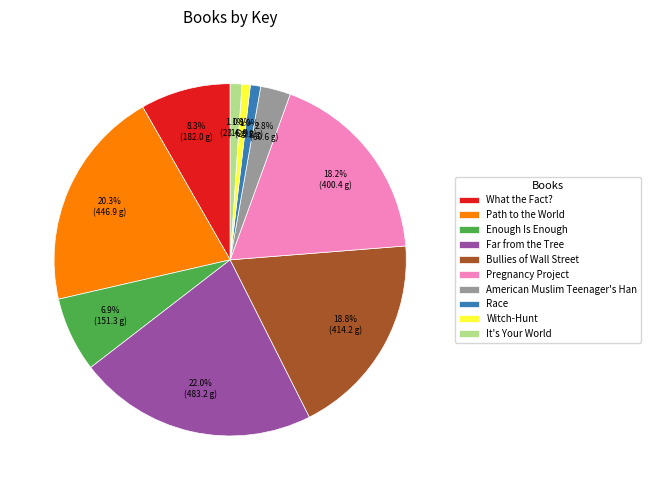

True or false: It's Your World accounts for 9% of the total.

False